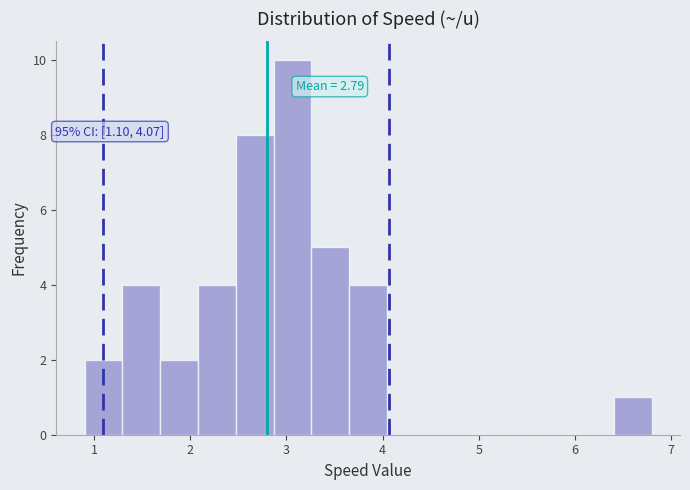

Read against the x-axis, roughly where is the centre of the tallest bar?

3.1